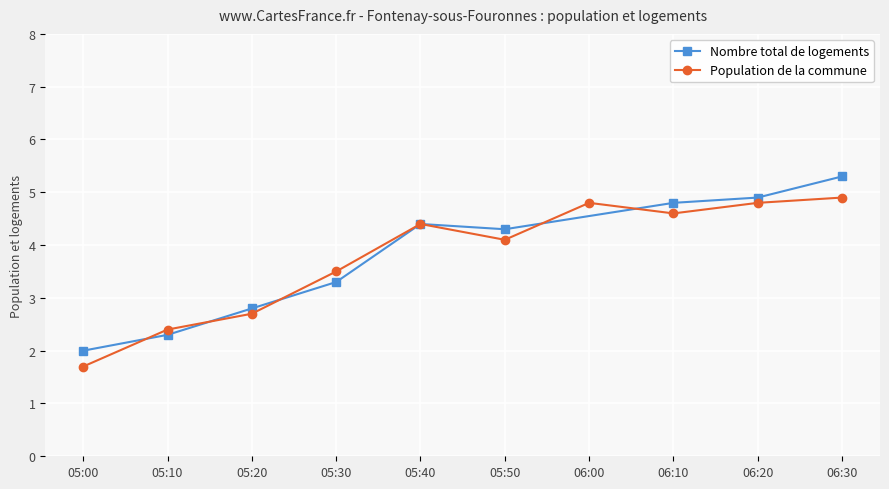

What is the maximum value for Nombre total de logements?

5.3